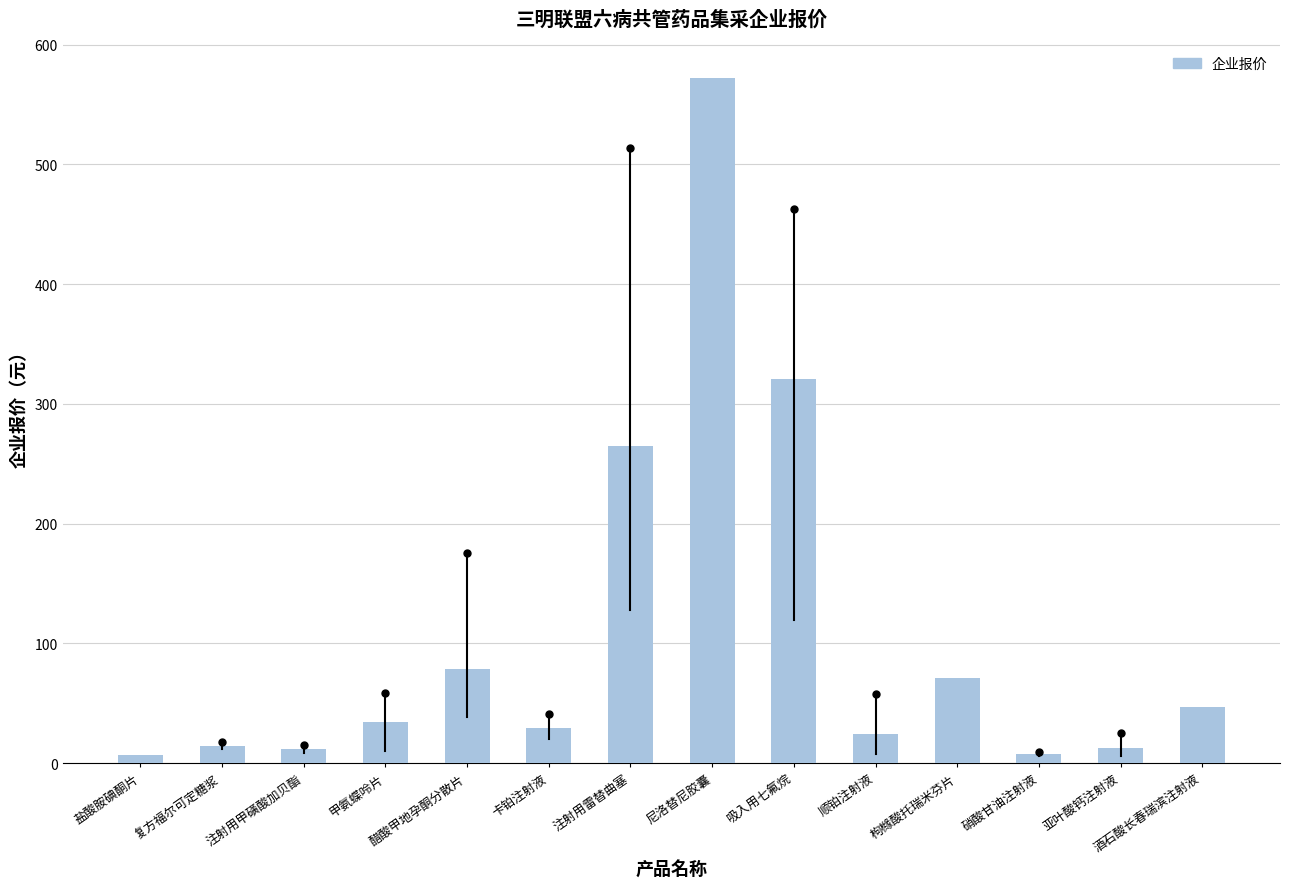

What is the ratio of the value at 枸橼酸托瑞米芬片 to the value at 酒石酸长春瑞滨注射液?

1.5